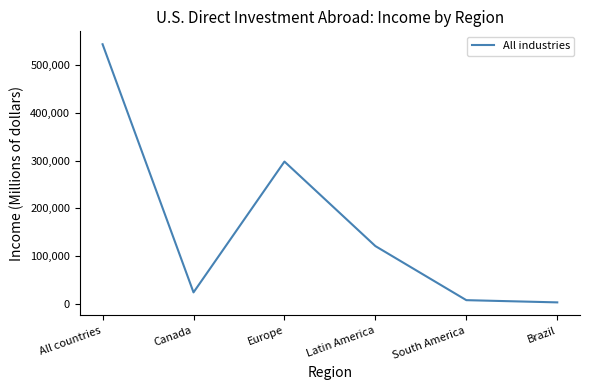

Count the number of categories in the chart.

6